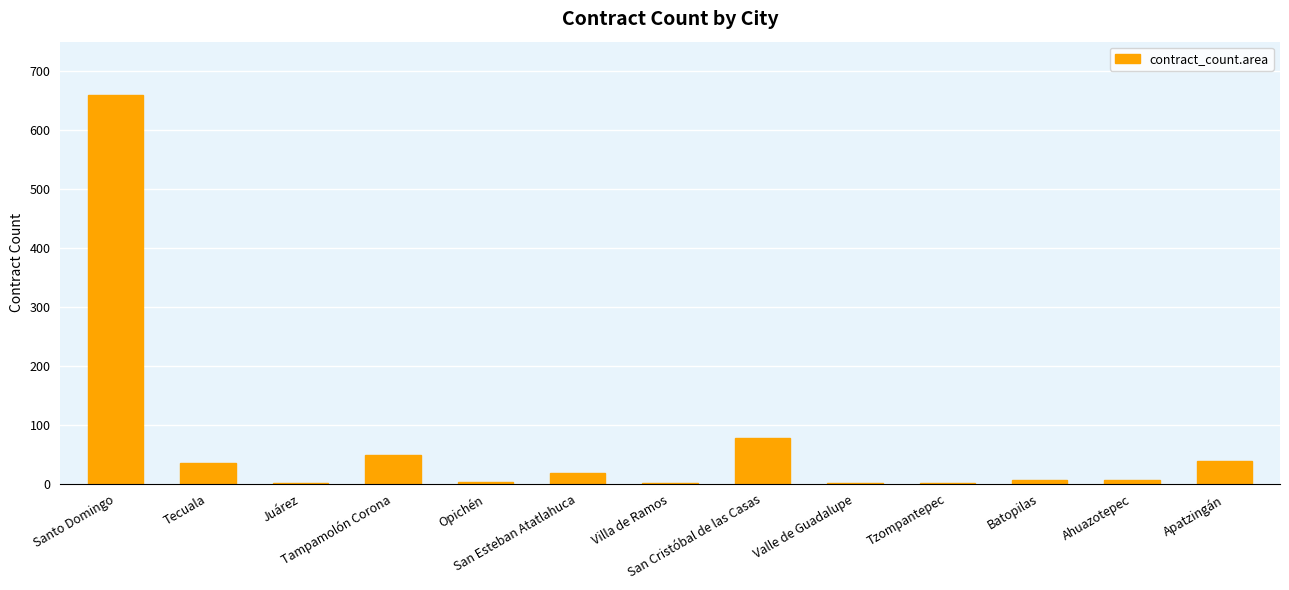

What is the greatest value displayed?

660